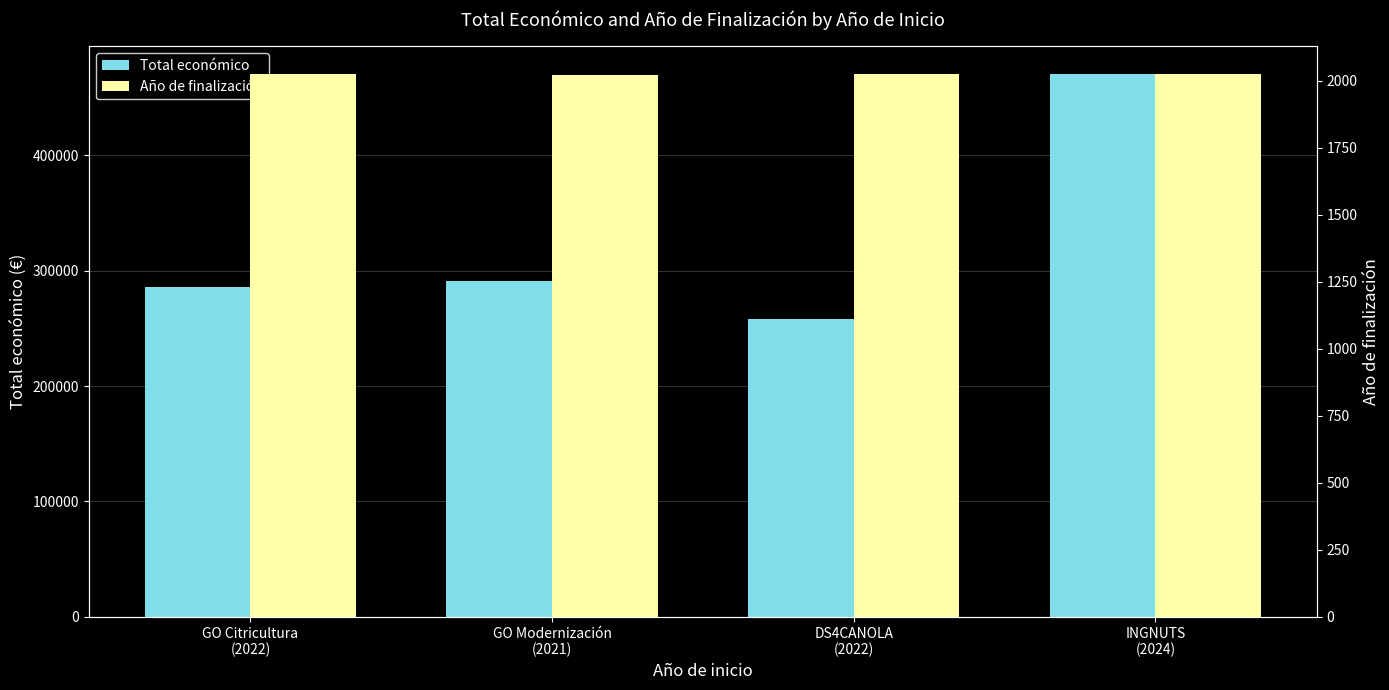

Reading left to right, list all the values displayed in this chart.

Total económico: GO Citricultura
(2022)=286033	GO Modernización
(2021)=291200	DS4CANOLA
(2022)=257816	INGNUTS
(2024)=470675
Año de finalización: GO Citricultura
(2022)=2024	GO Modernización
(2021)=2023	DS4CANOLA
(2022)=2024	INGNUTS
(2024)=2027